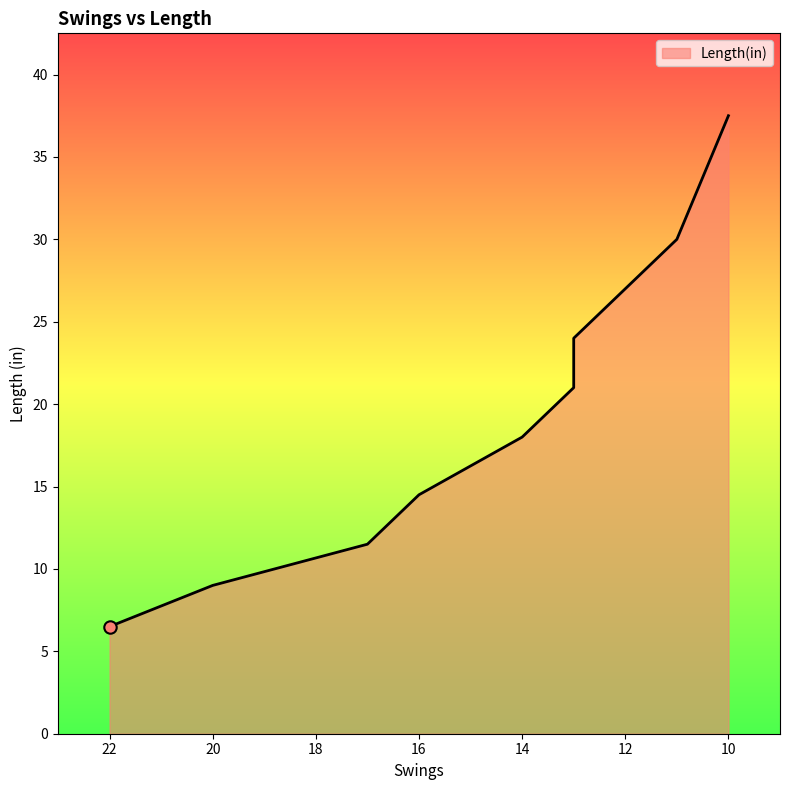

What is the change in value from 14 to 11?

+12.0